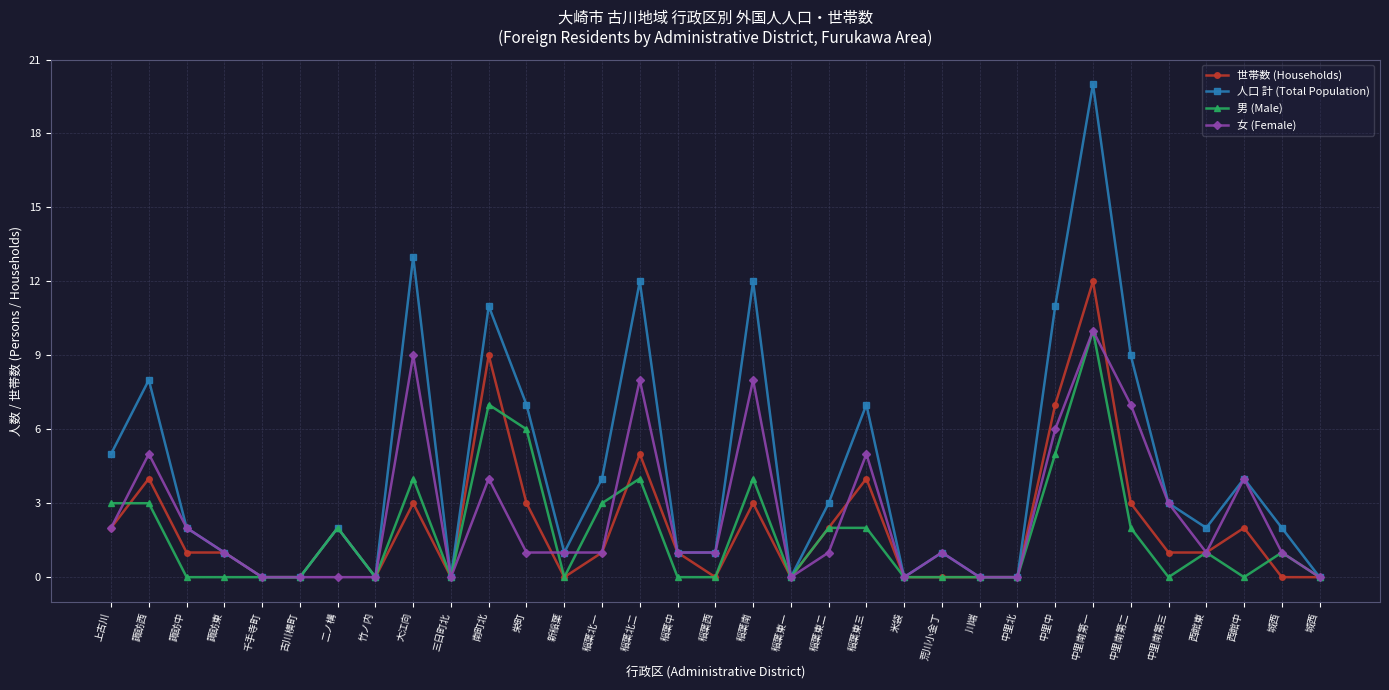

Is the value of 男 (Male) at 中里南第一 greater than the value of 女 (Female) at 中里南第二?

Yes